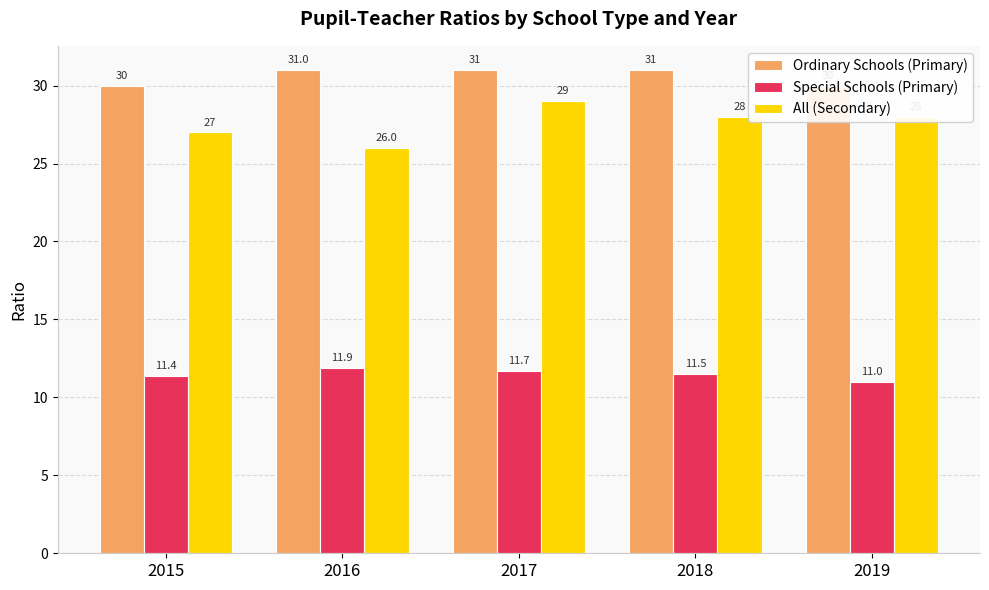

How many All (Secondary) values are between 27 and 28?

3